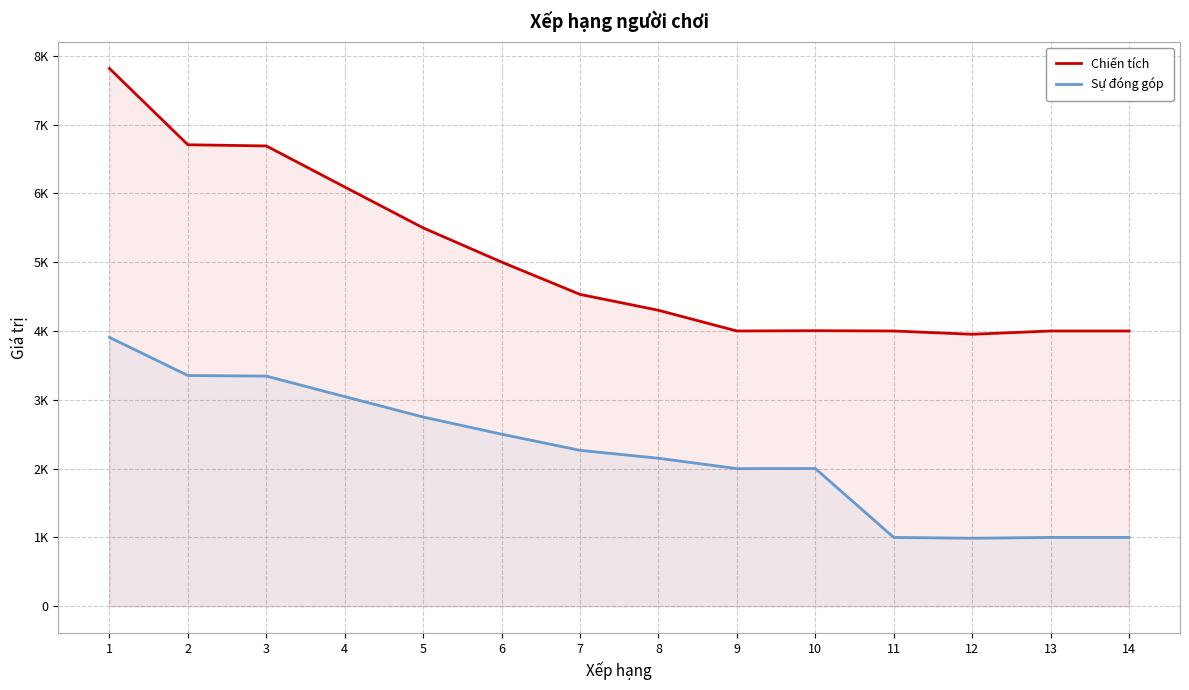

Which series has the largest range (max minus min)?

Chiến tích